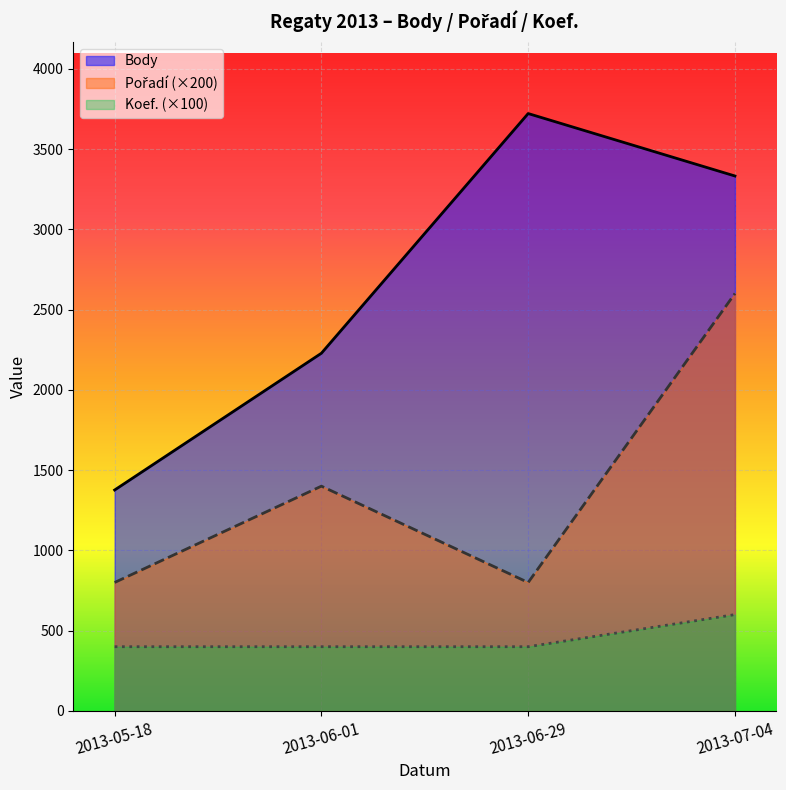

Reading right to left, extract all data points from this chart.

Body: 2013-07-04=3332	2013-06-29=3721	2013-06-01=2228	2013-05-18=1376
Pořadí (×200): 2013-07-04=2600	2013-06-29=800	2013-06-01=1400	2013-05-18=800
Koef. (×100): 2013-07-04=600	2013-06-29=400	2013-06-01=400	2013-05-18=400